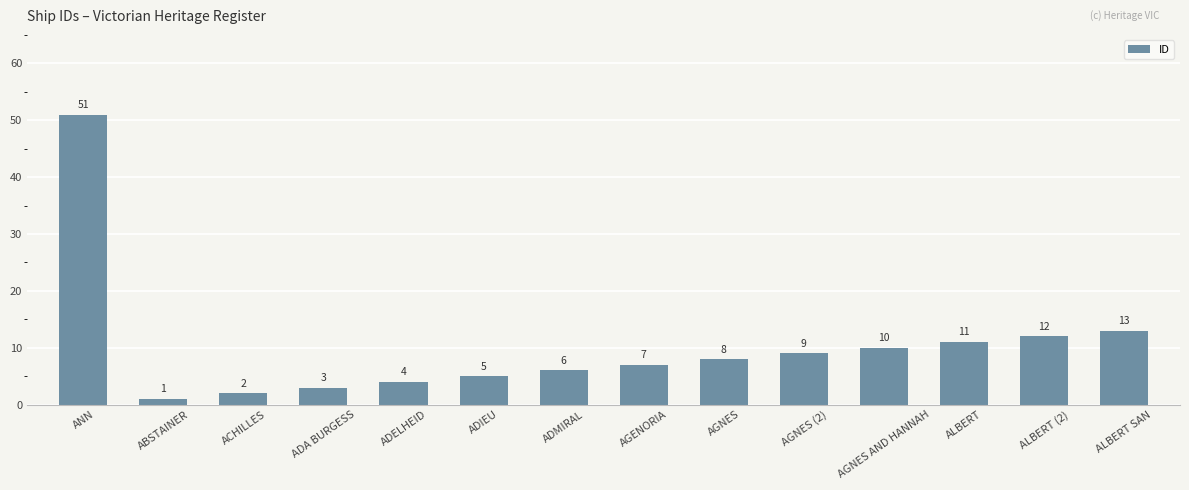

What is the change in value from ADELHEID to AGNES AND HANNAH?

+6